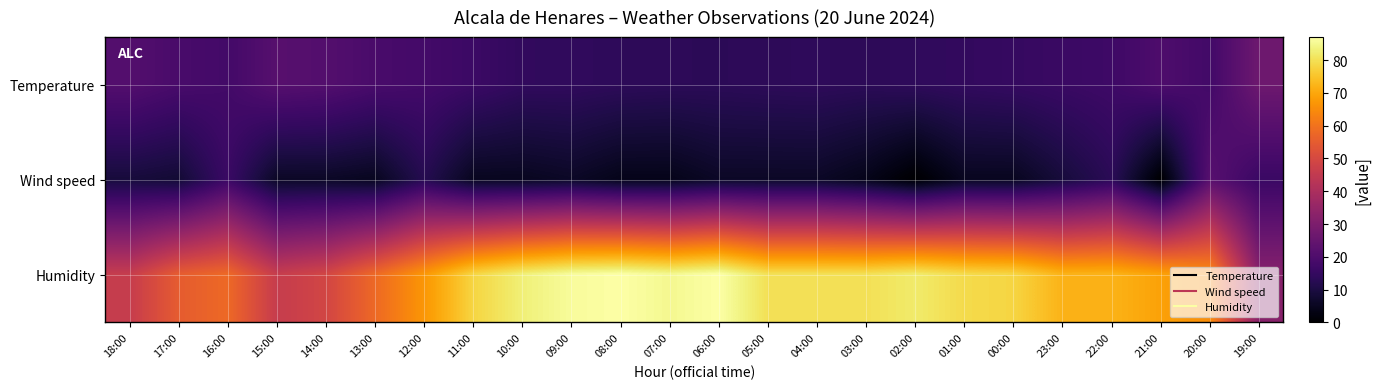

Reading left to right, extract all data points from this chart.

Temperature: 18:00=21.2	17:00=19.0	16:00=17.8	15:00=21.9	14:00=21.2	13:00=19.1	12:00=17.9	11:00=16.3	10:00=14.3	09:00=14.2	08:00=13.6	07:00=13.3	06:00=13.2	05:00=13.5	04:00=13.7	03:00=13.3	02:00=13.9	01:00=14.5	00:00=15.1	23:00=16.0	22:00=16.8	21:00=20.1	20:00=17.6	19:00=26.8
Wind speed: 18:00=9.0	17:00=8.0	16:00=16.0	15:00=6.0	14:00=6.0	13:00=5.0	12:00=12.0	11:00=5.0	10:00=5.0	09:00=6.0	08:00=4.0	07:00=4.0	06:00=6.0	05:00=6.0	04:00=6.0	03:00=4.0	02:00=0.0	01:00=5.0	00:00=5.0	23:00=9.0	22:00=13.0	21:00=0.0	20:00=22.0	19:00=16.0
Humidity: 18:00=46.0	17:00=55.0	16:00=58.0	15:00=46.0	14:00=49.0	13:00=58.0	12:00=67.0	11:00=78.0	10:00=83.0	09:00=86.0	08:00=87.0	07:00=85.0	06:00=87.0	05:00=80.0	04:00=80.0	03:00=80.0	02:00=82.0	01:00=79.0	00:00=78.0	23:00=72.0	22:00=72.0	21:00=69.0	20:00=65.0	19:00=32.0